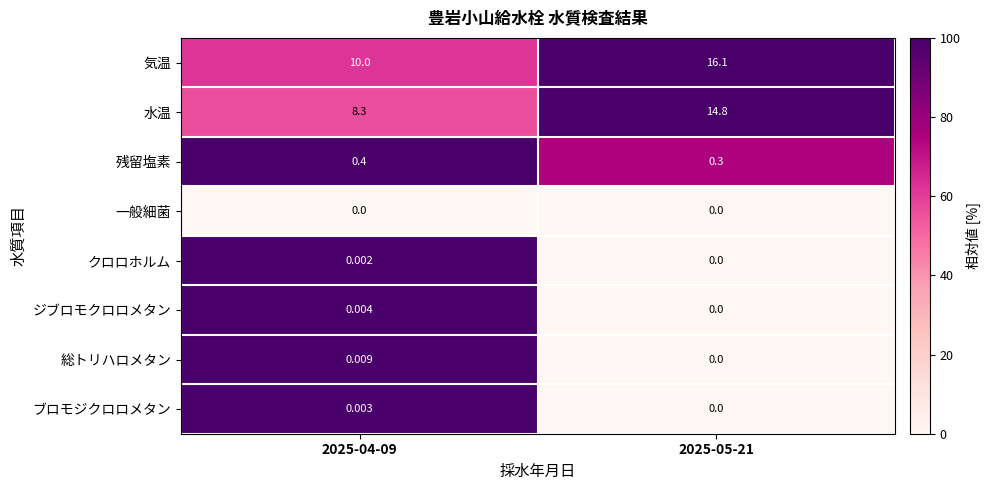

Is the value of 残留塩素 at 2025-05-21 greater than the value of ジブロモクロロメタン at 2025-04-09?

Yes